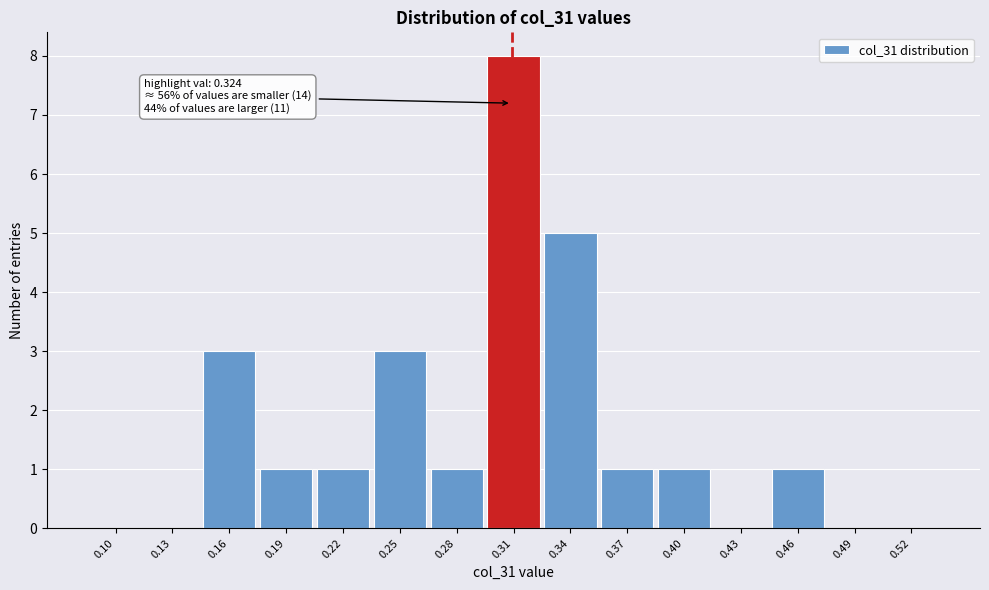

Reading right to left, transcribe all the data shown in this chart.

0.52=0	0.49=0	0.46=1	0.43=0	0.40=1	0.37=1	0.34=5	0.31=8	0.28=1	0.25=3	0.22=1	0.19=1	0.16=3	0.13=0	0.10=0